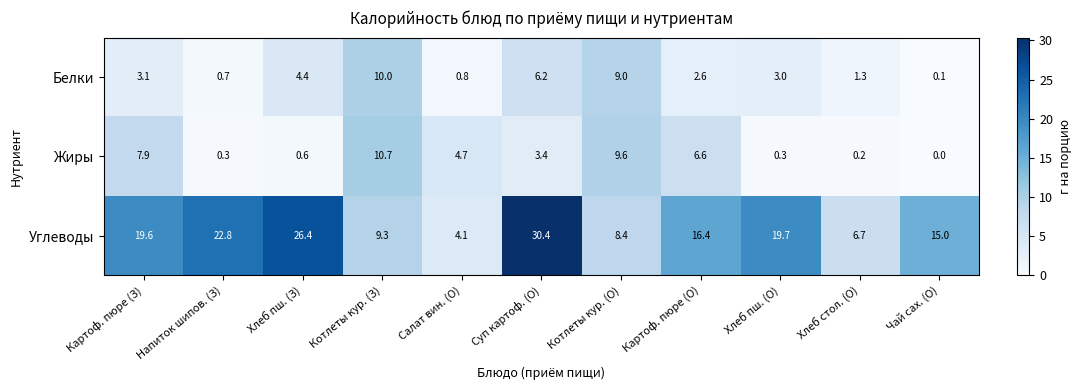

At how many categories does at least one series exceed 19?

5